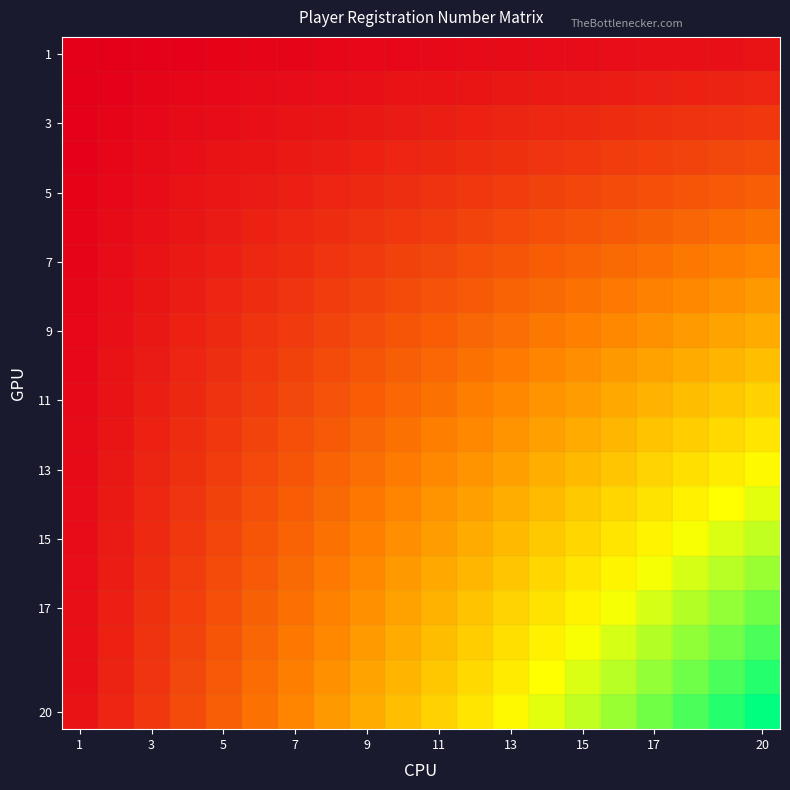

Which label corresponds to the smallest value in the chart?

1